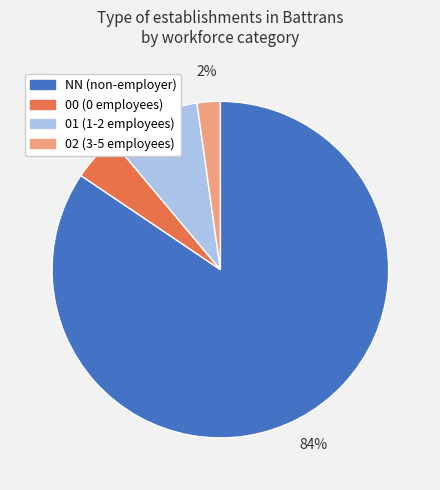

What percentage is the 00 (0 employees) slice, to the nearest percent?

4%